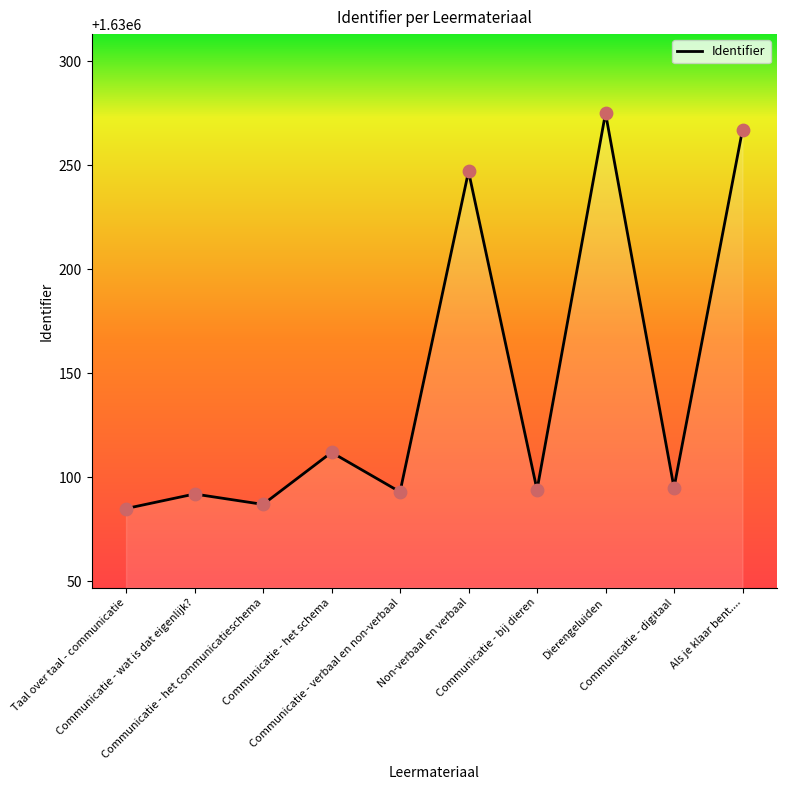

Approximately how many times larger is the value at Communicatie - wat is dat eigenlijk? compared to Communicatie - het schema?

1.0